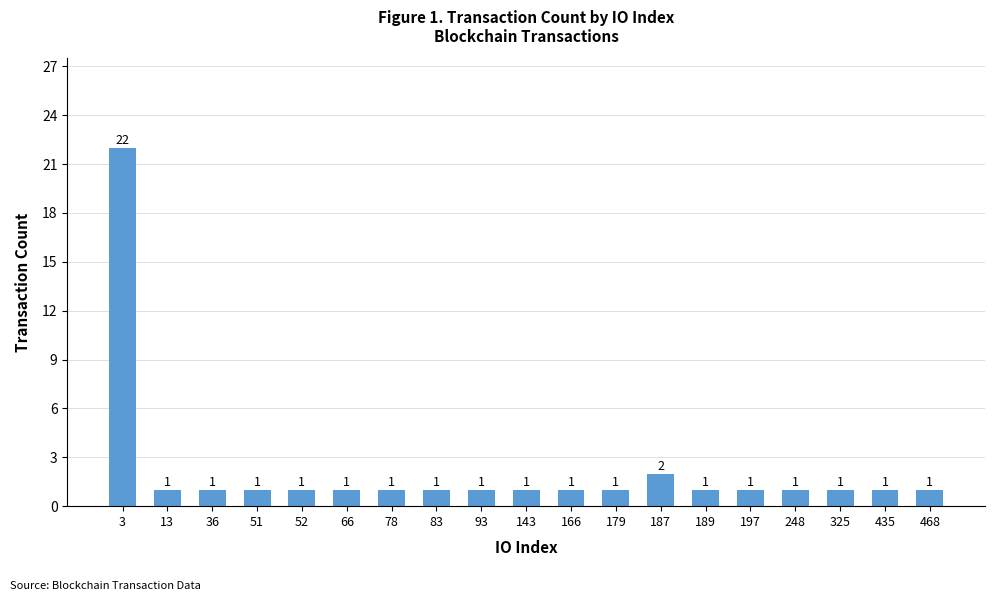

The chart shows a value of 0 at 468. True or false?

False